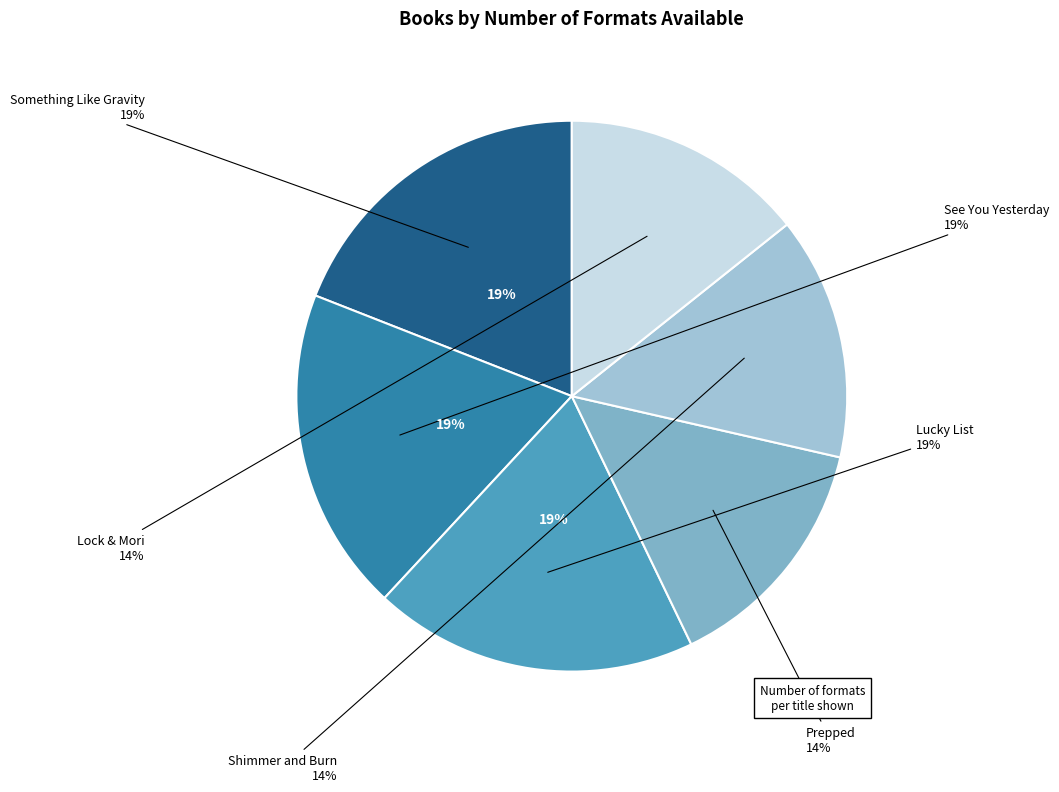

The See You Yesterday slice represents 19% of the pie. True or false?

True